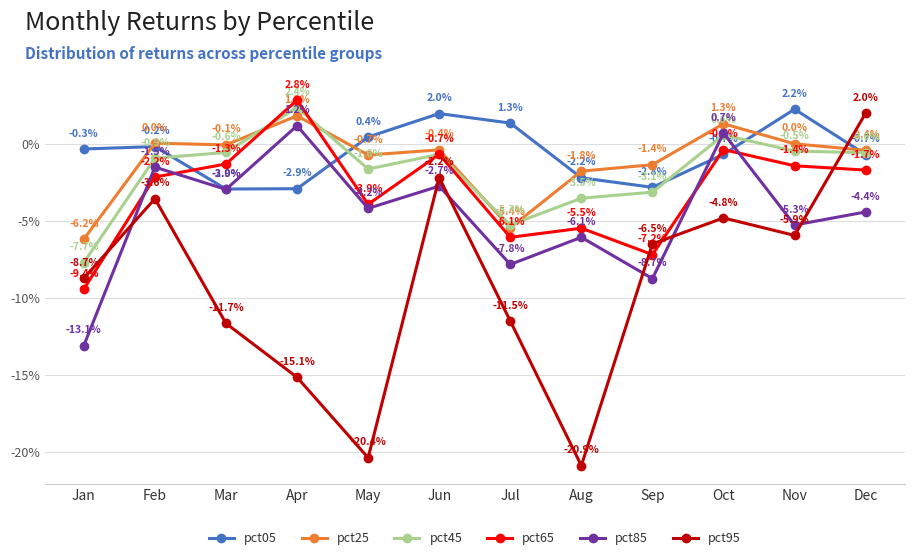

Is this an area chart (filled region under the line)?

No